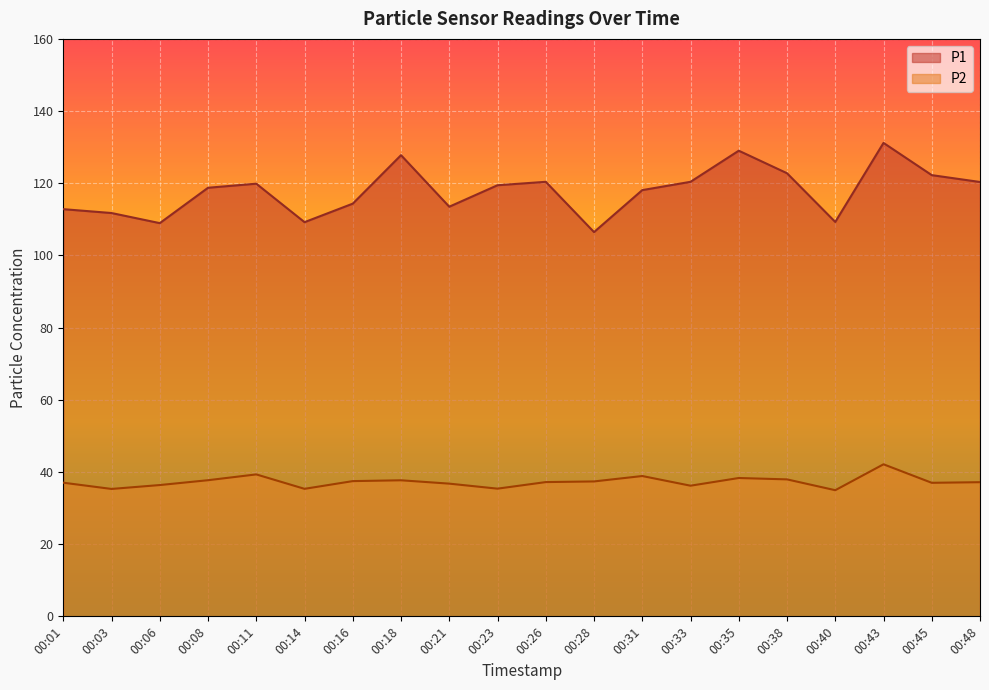

How many interior local valleys does the P1 series have?

5